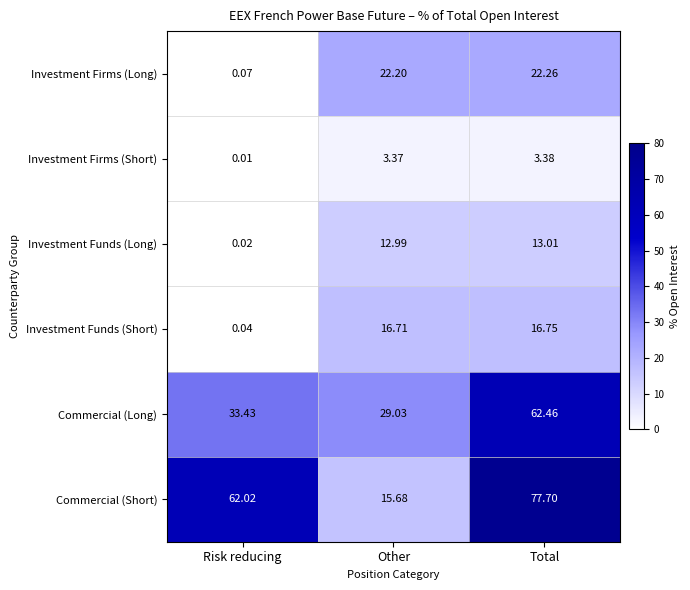

What is the total value across all series at Total?

195.6